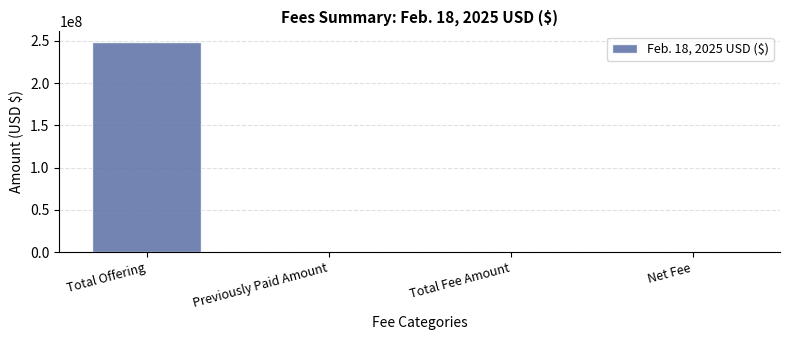

What is the sum of the values at Previously Paid Amount and Total Offering?

248617500.0